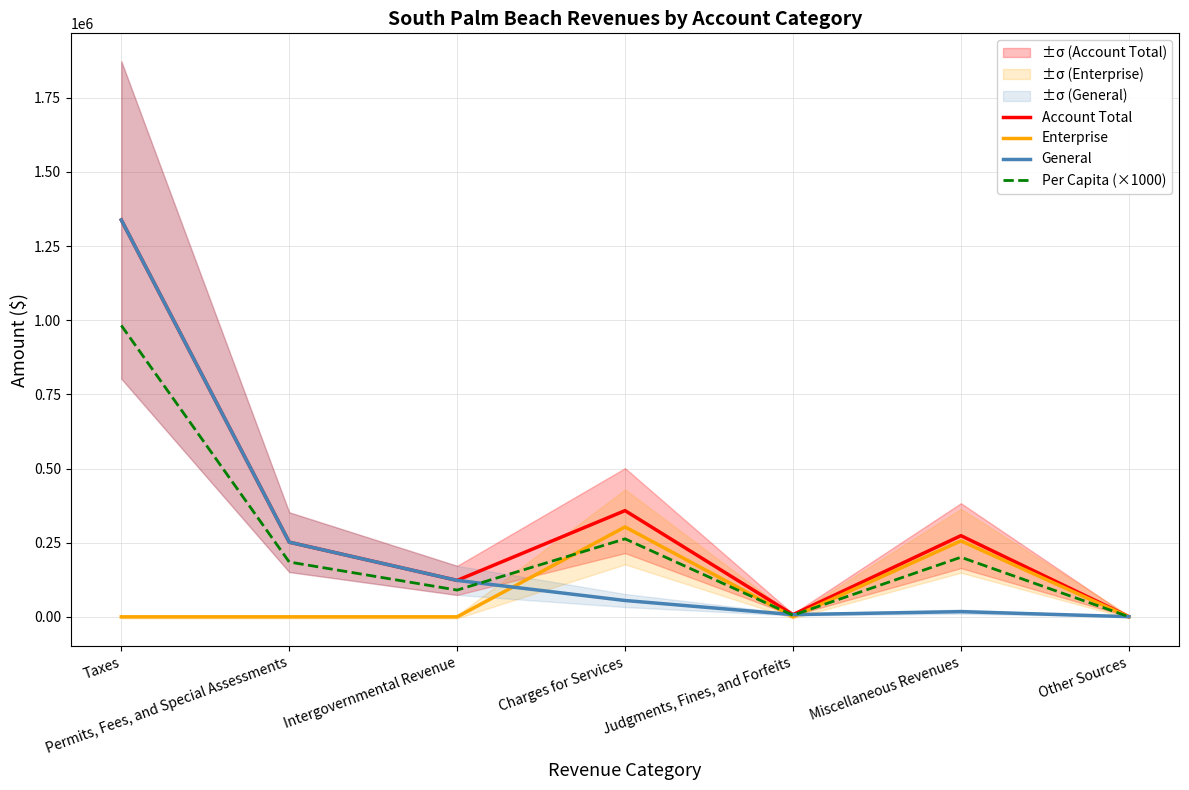

The value of Per Capita (×1000) at Taxes is 1466448. True or false?

False